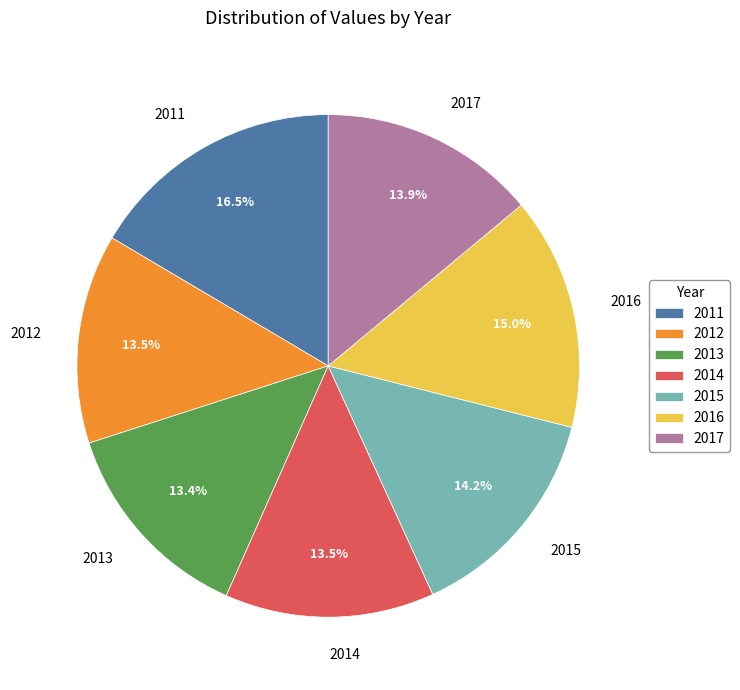

To the nearest percent, what percentage of the pie is 2015?

14%